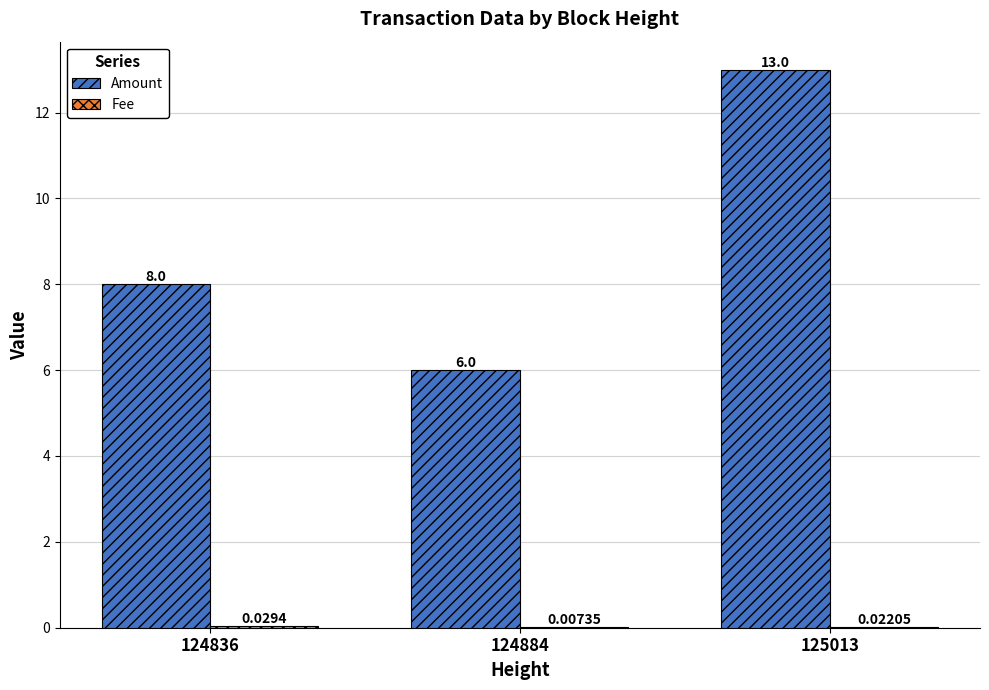

What is the sum of all Amount values?

27.0